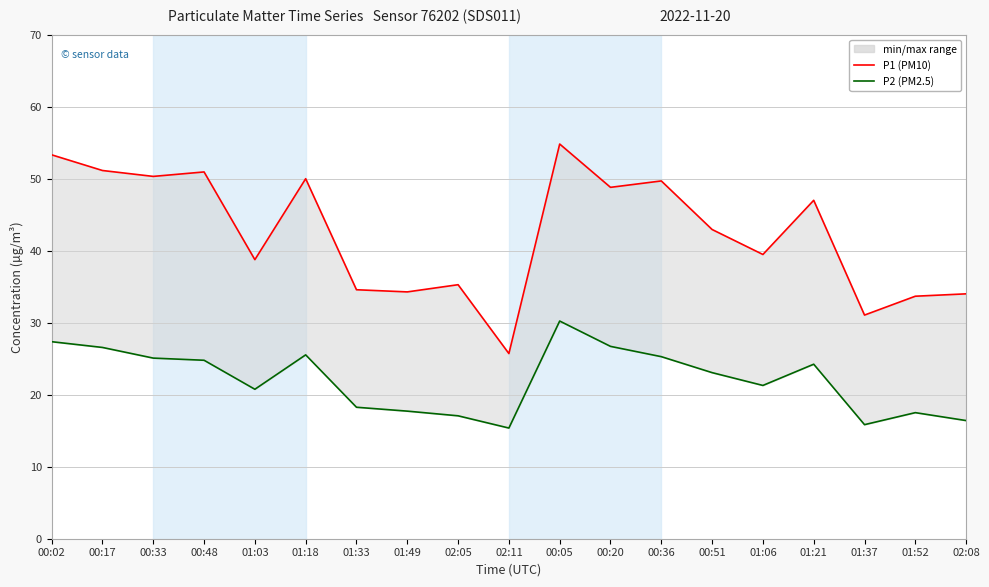

What is the spread (max minus min) of values at 01:21?

22.8